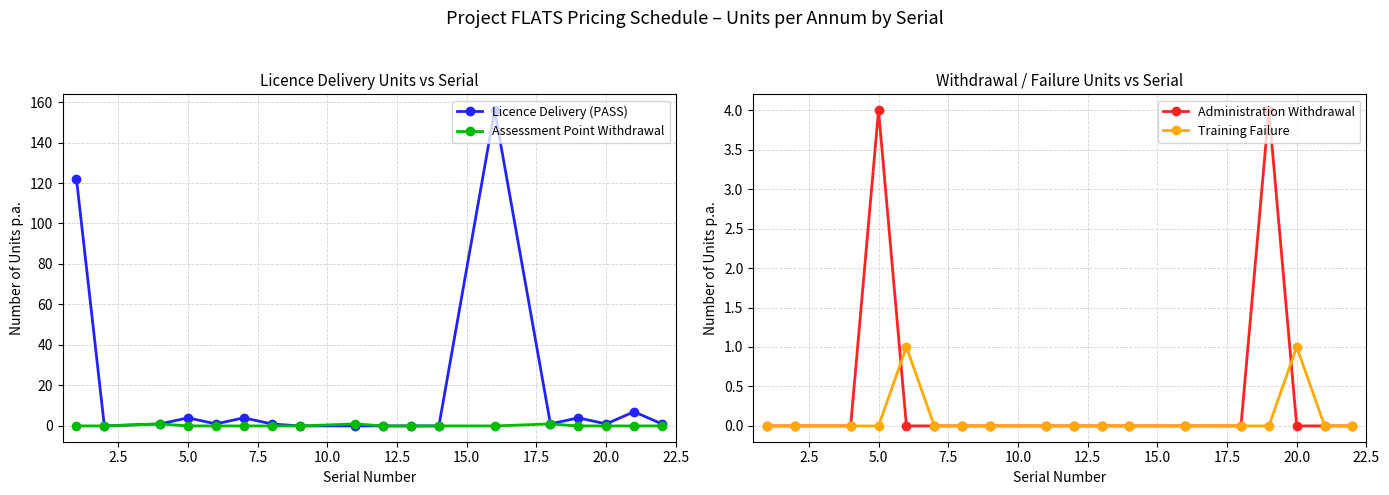

The value of Licence Delivery (PASS) at 17.5 is 0. True or false?

True